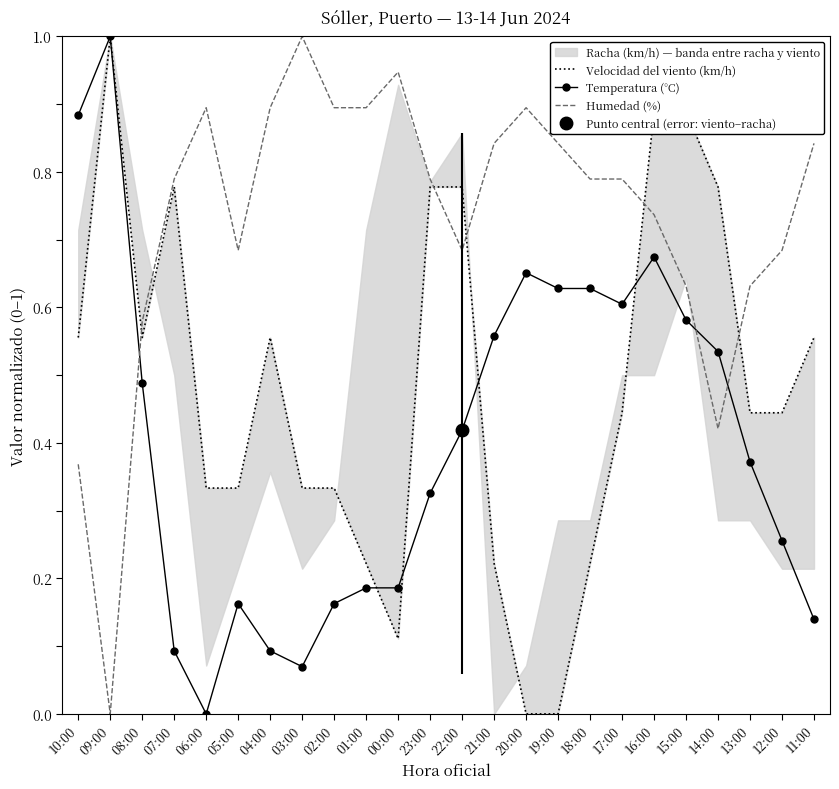

At which label is Temperatura (°C) closest to 0?

06:00